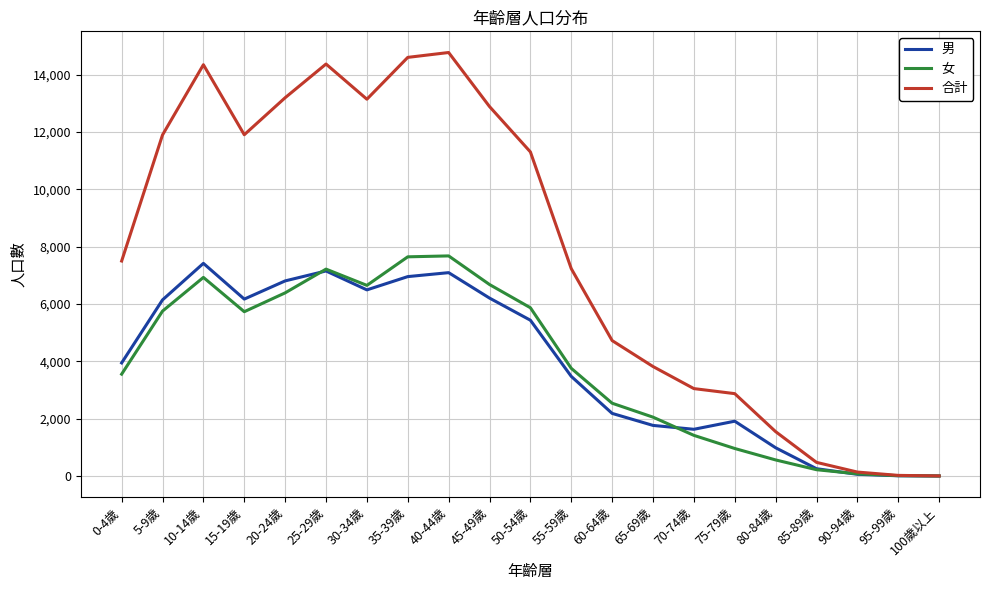

At how many categories does at least one series exceed 4660?

13